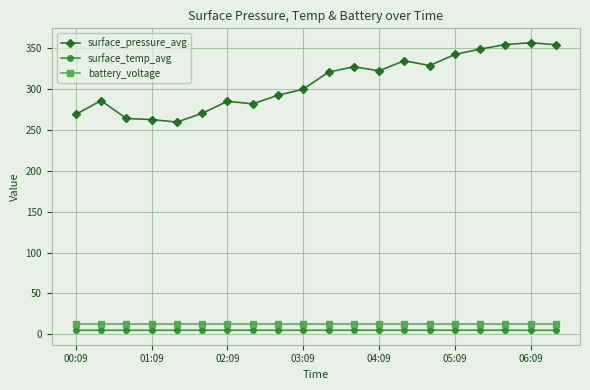

How many lines are shown in the chart?

3